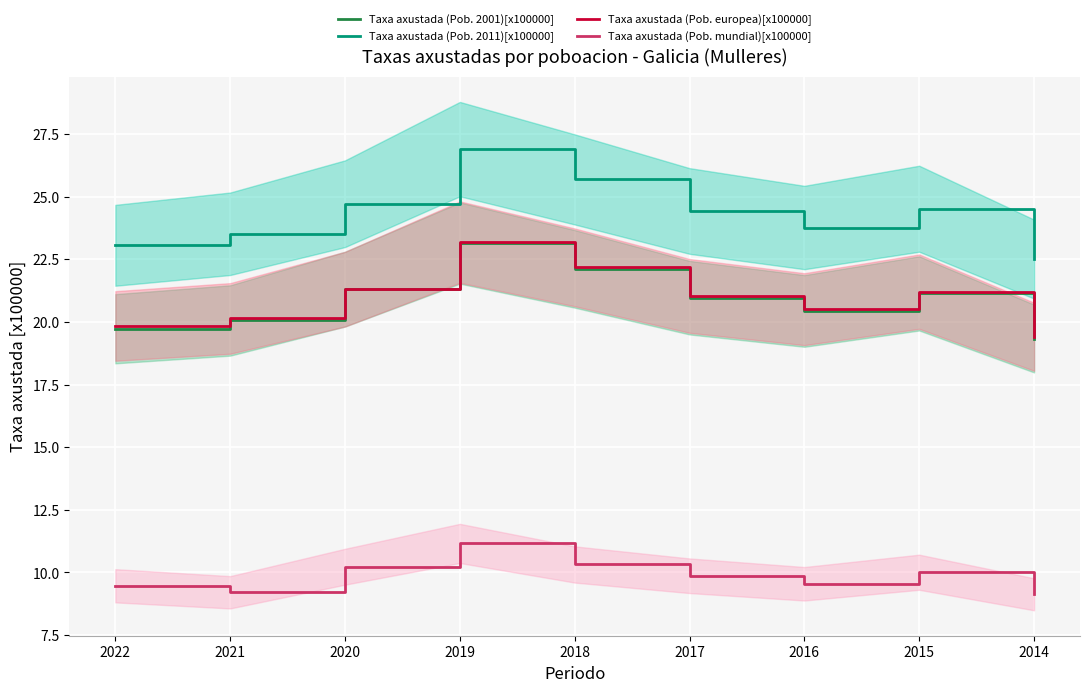

List the series in order of their peak value, highest first.

Taxa axustada (Pob. 2011)[x100000], Taxa axustada (Pob. europea)[x100000], Taxa axustada (Pob. 2001)[x100000], Taxa axustada (Pob. mundial)[x100000]